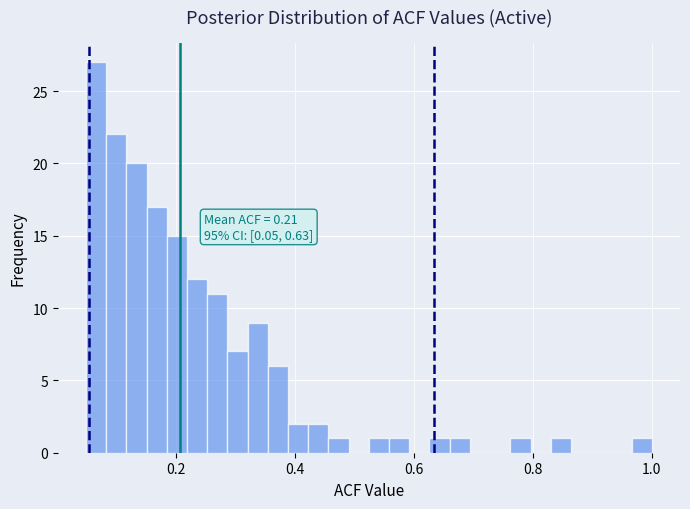

Read against the x-axis, roughly where is the centre of the tallest bar?

0.06